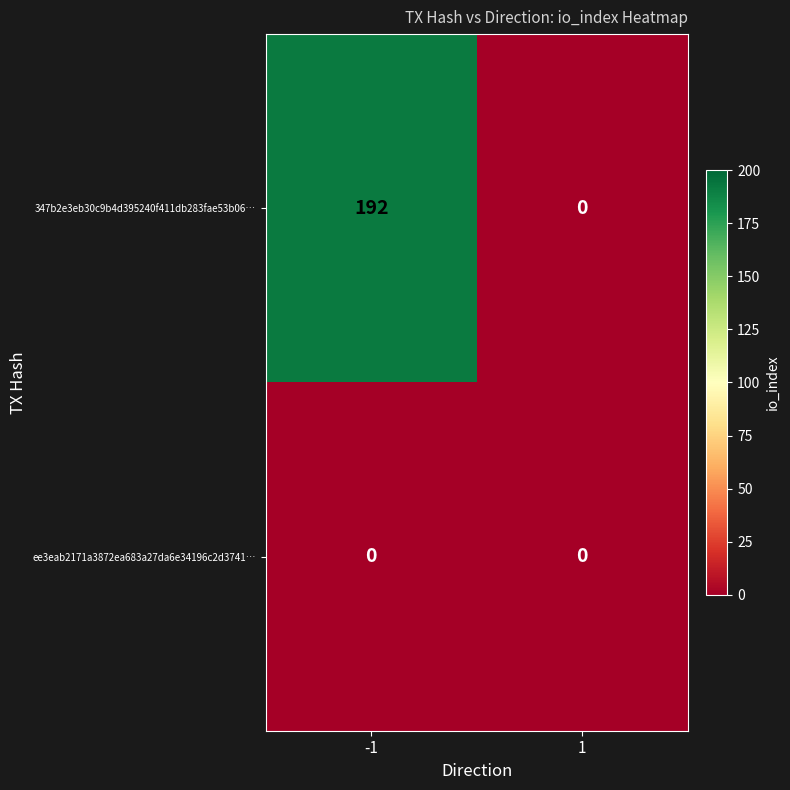

How many distinct data groups are displayed?

2